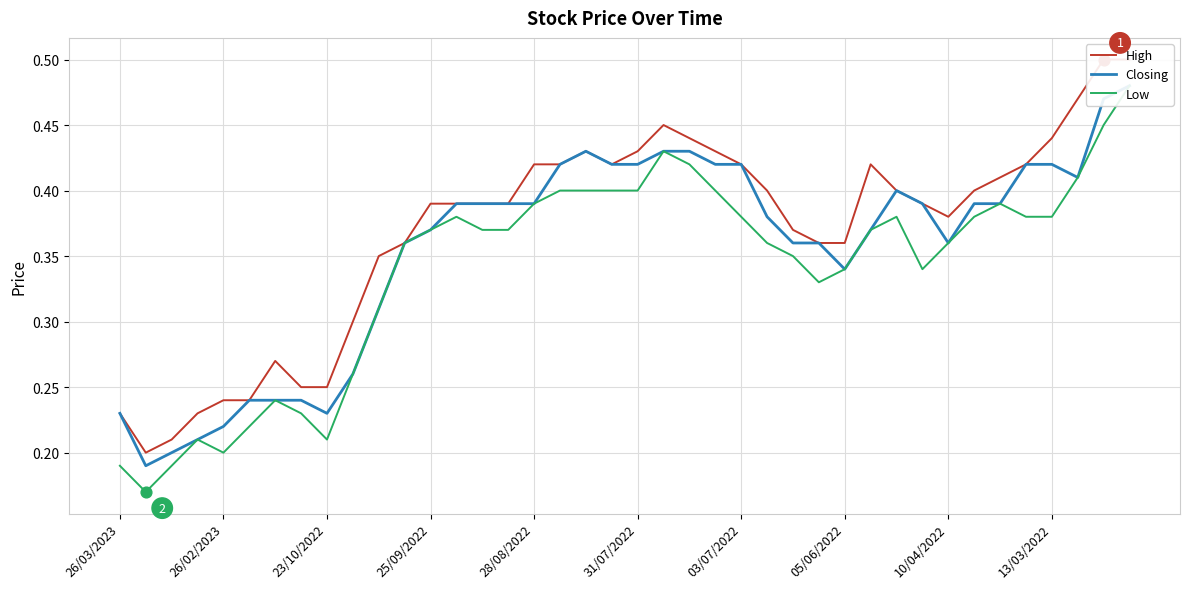

Which series contains the highest Y value?

High